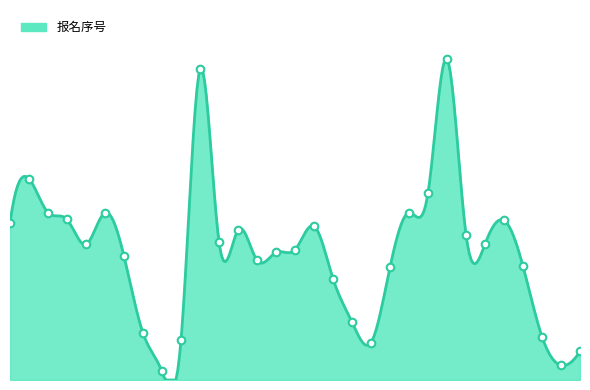

What is the change in value from 8 to 12?

+4